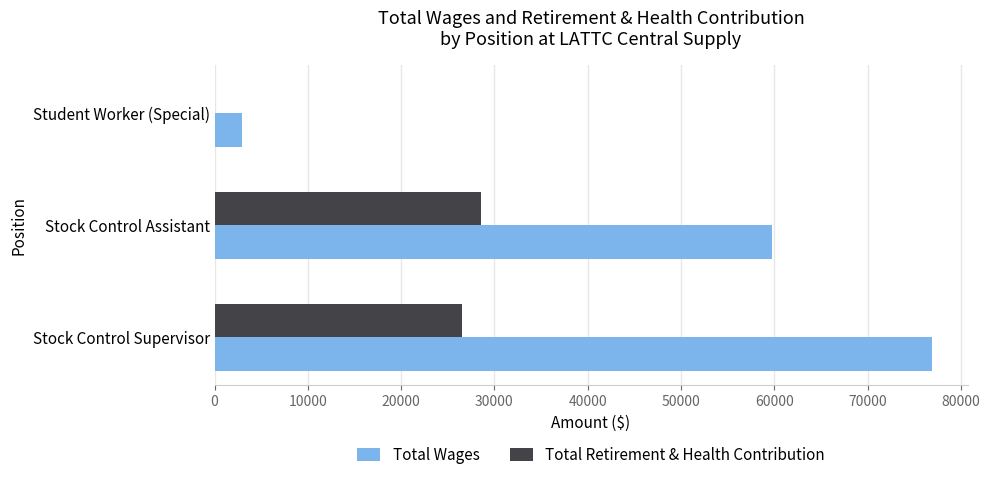

At which label is Total Wages closest to 39889?

Stock Control Assistant